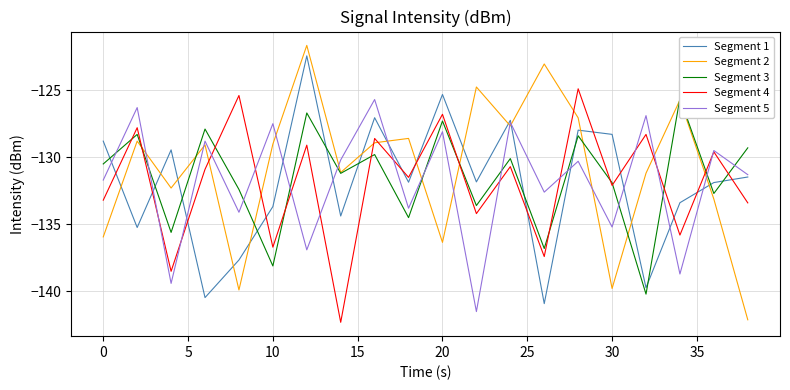

The Segment 5 series shows -179.9 at 10. True or false?

False